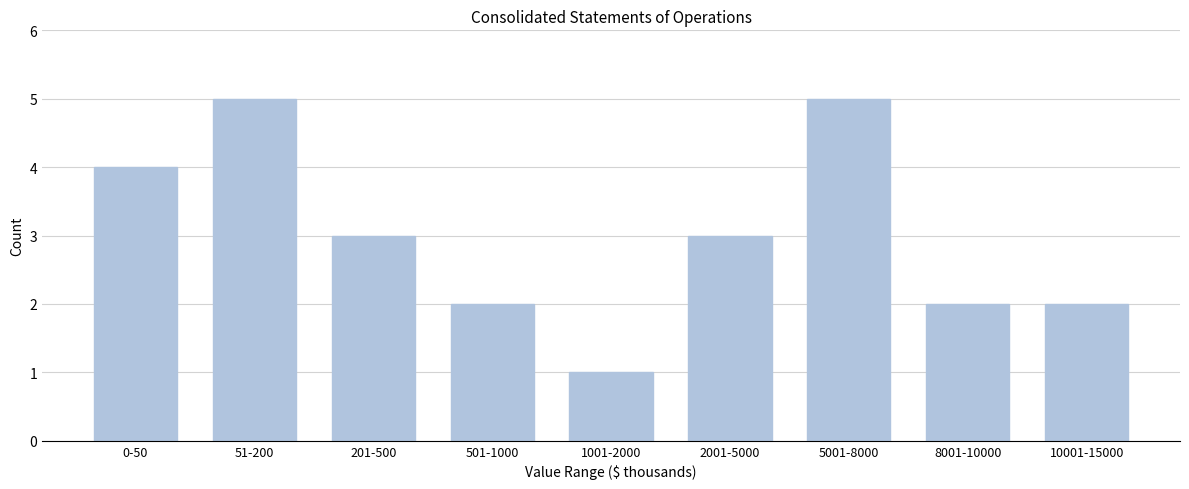

Reading left to right, extract all data points from this chart.

0-50=4	51-200=5	201-500=3	501-1000=2	1001-2000=1	2001-5000=3	5001-8000=5	8001-10000=2	10001-15000=2